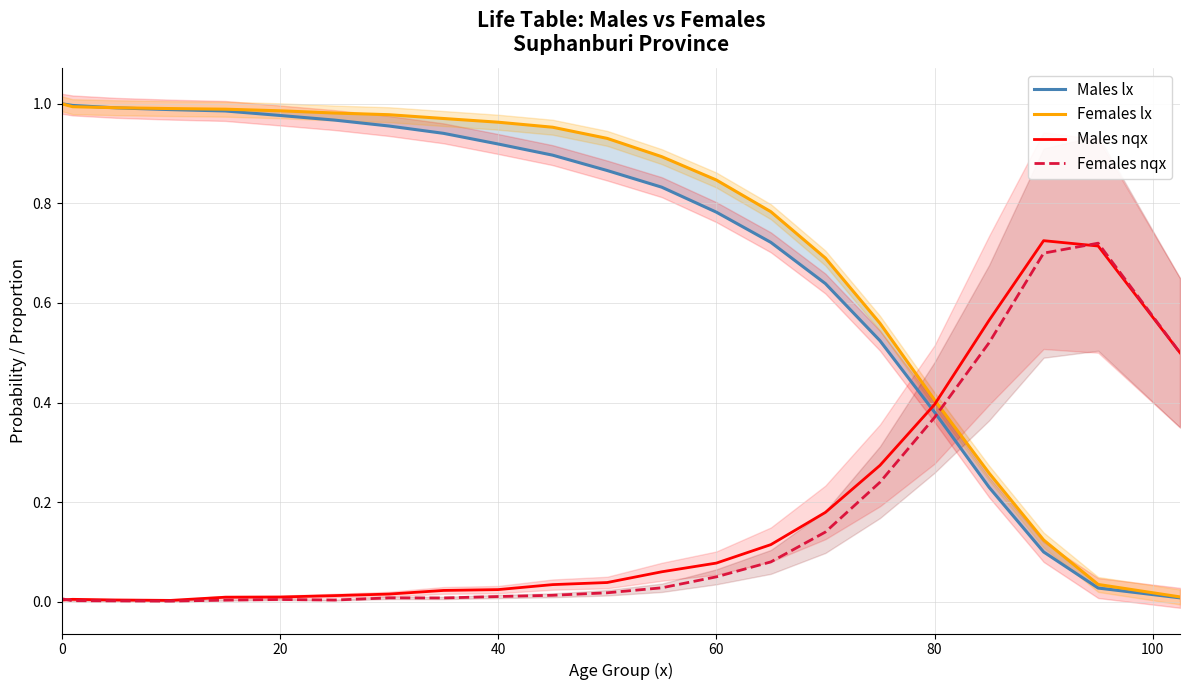

How many intersections are there between Males nqx and Males lx?

1